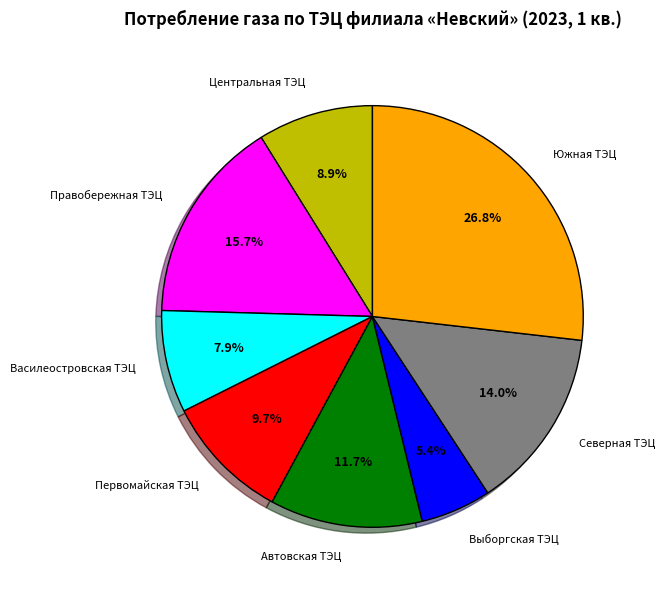

Is there any slice that represents more than half of the pie?

No